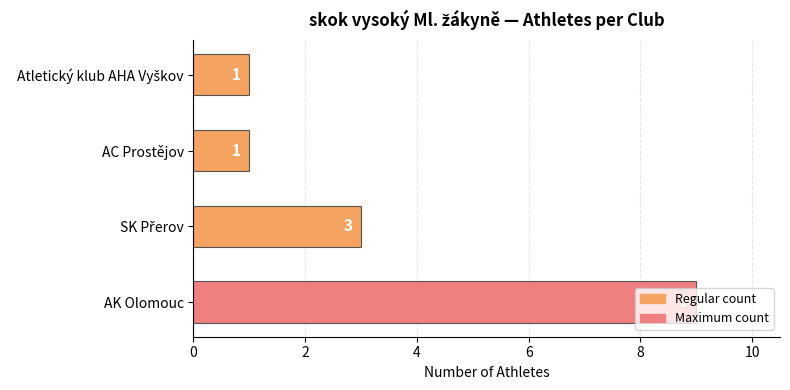

How many bars are there in total?

4